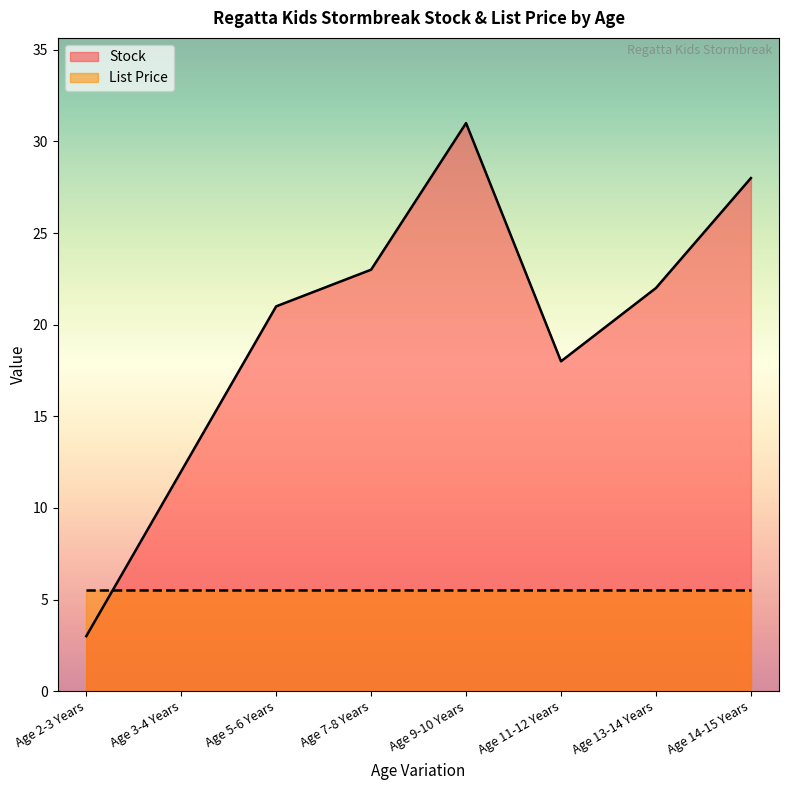

What is the change in value from Age 7-8 Years to Age 13-14 Years?

-1